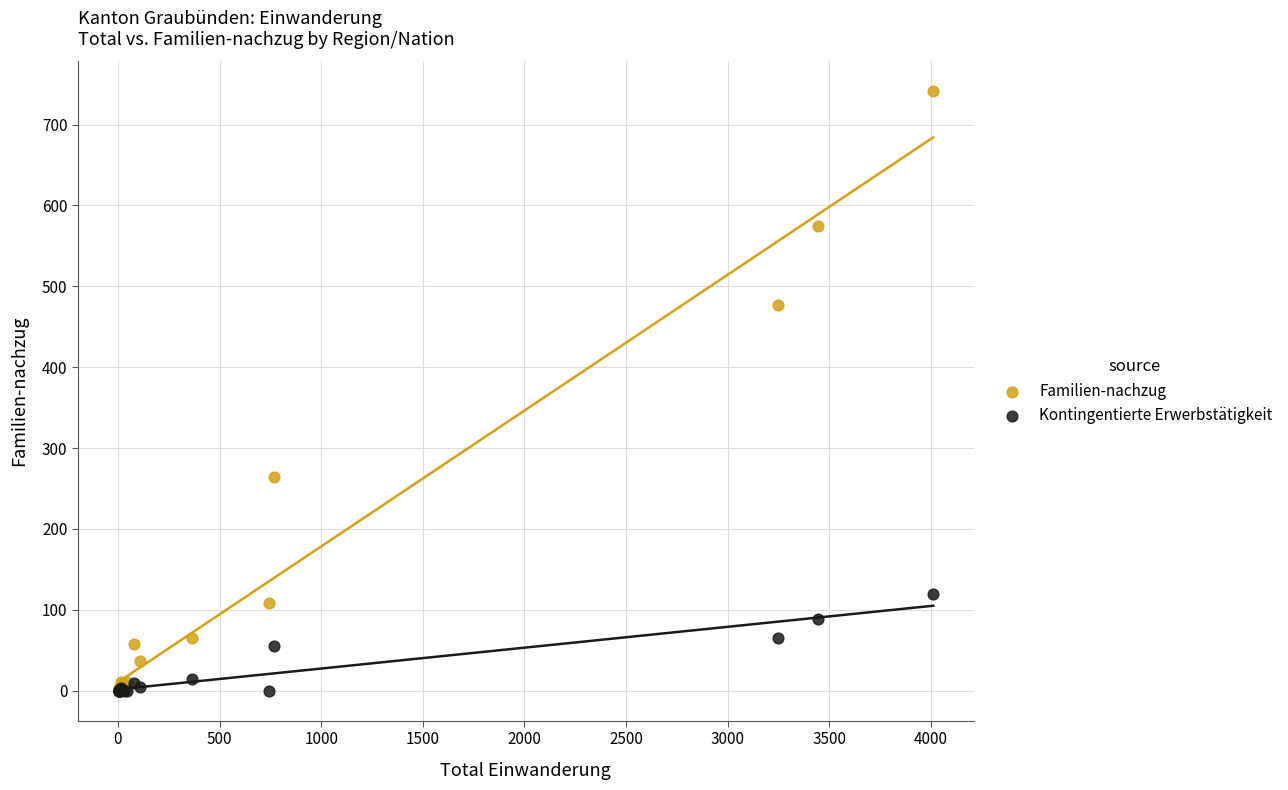

What are all the series names shown in the legend?

Familien-nachzug, Kontingentierte Erwerbstätigkeit